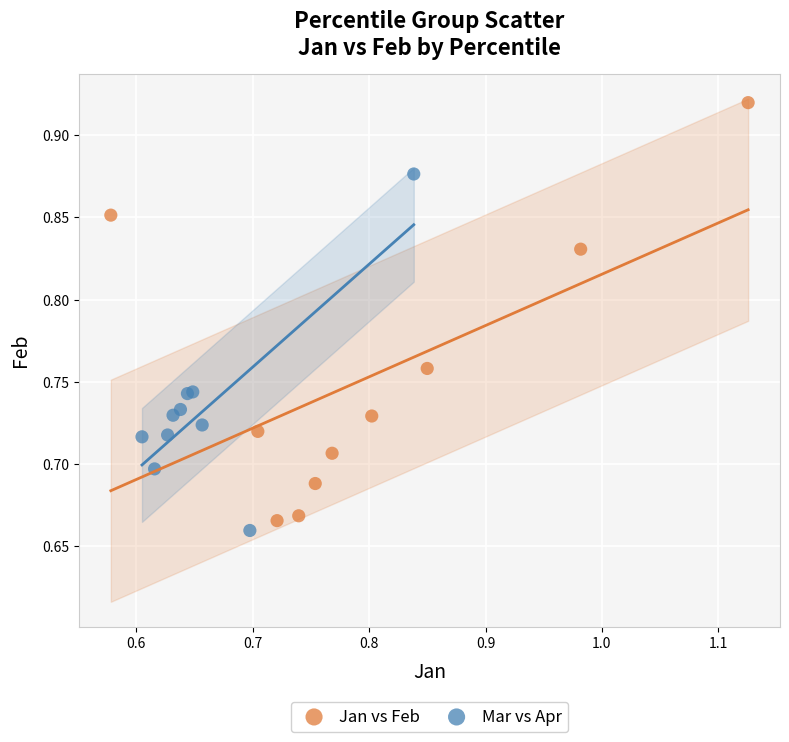

Which series contains the highest Y value?

Jan vs Feb